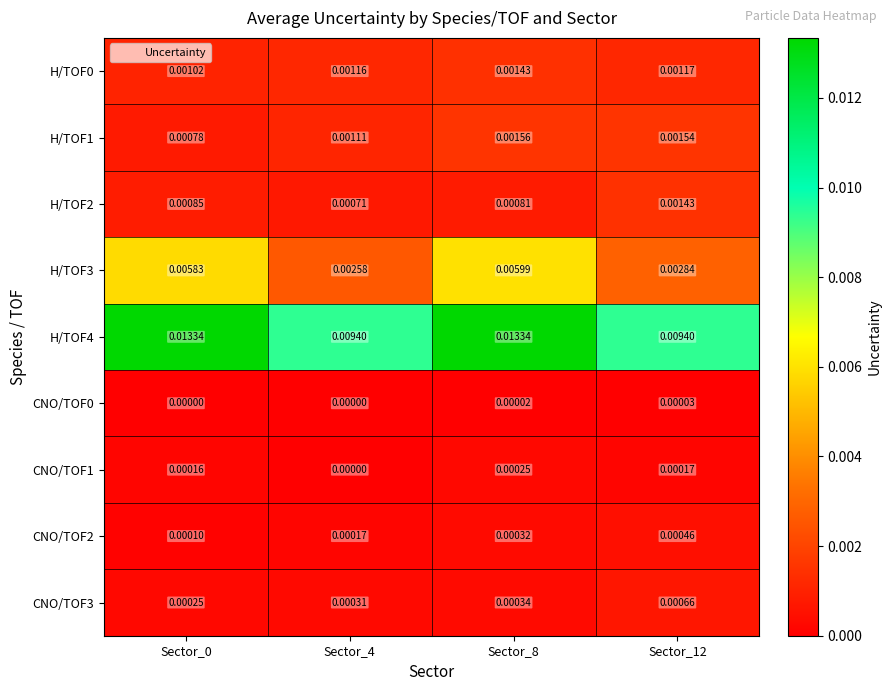

Is the value of H/TOF0 at Sector_4 greater than the value of CNO/TOF3 at Sector_0?

Yes